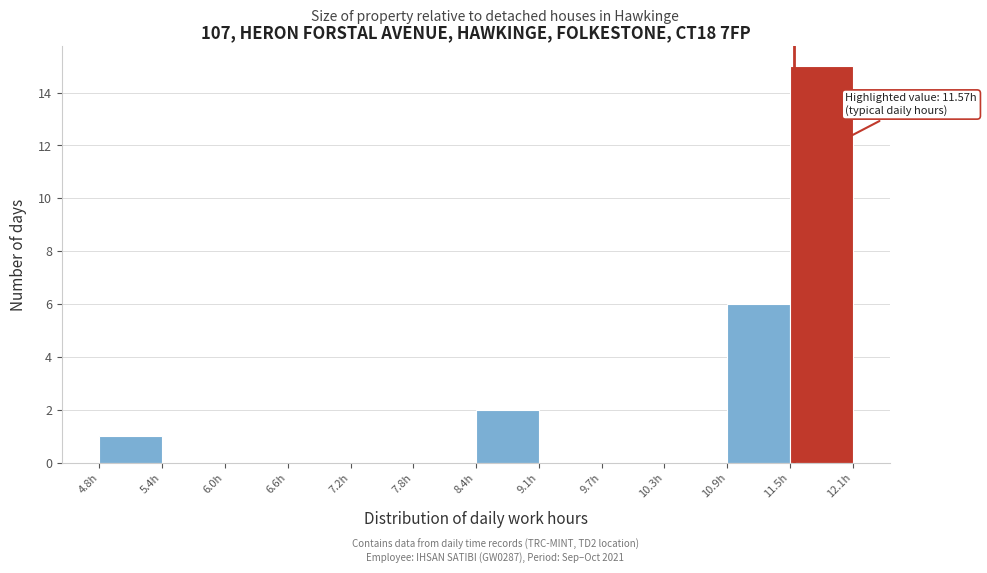

Which range on the x-axis has the tallest bar?

11.5 to 12.1